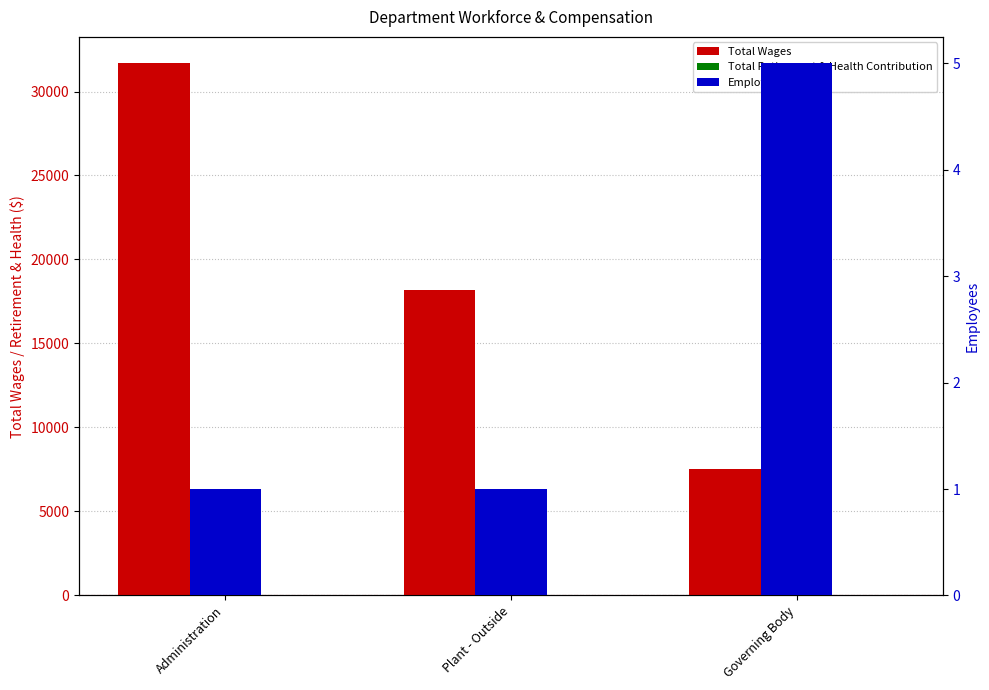

How many bars are there in total?

9